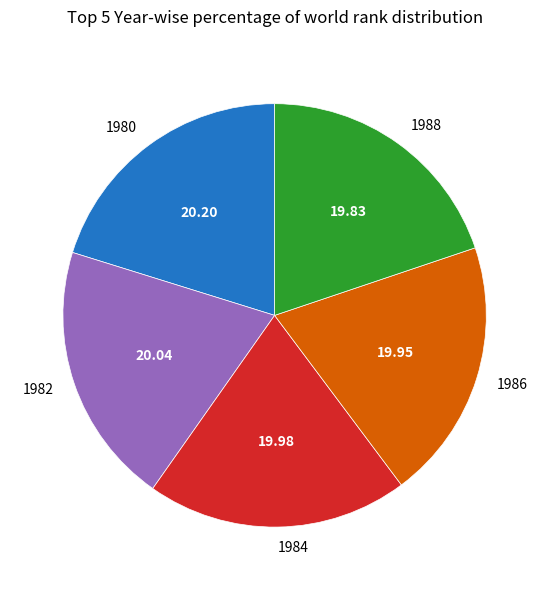

Do 1988 and 1982 together represent more than half of the pie?

No